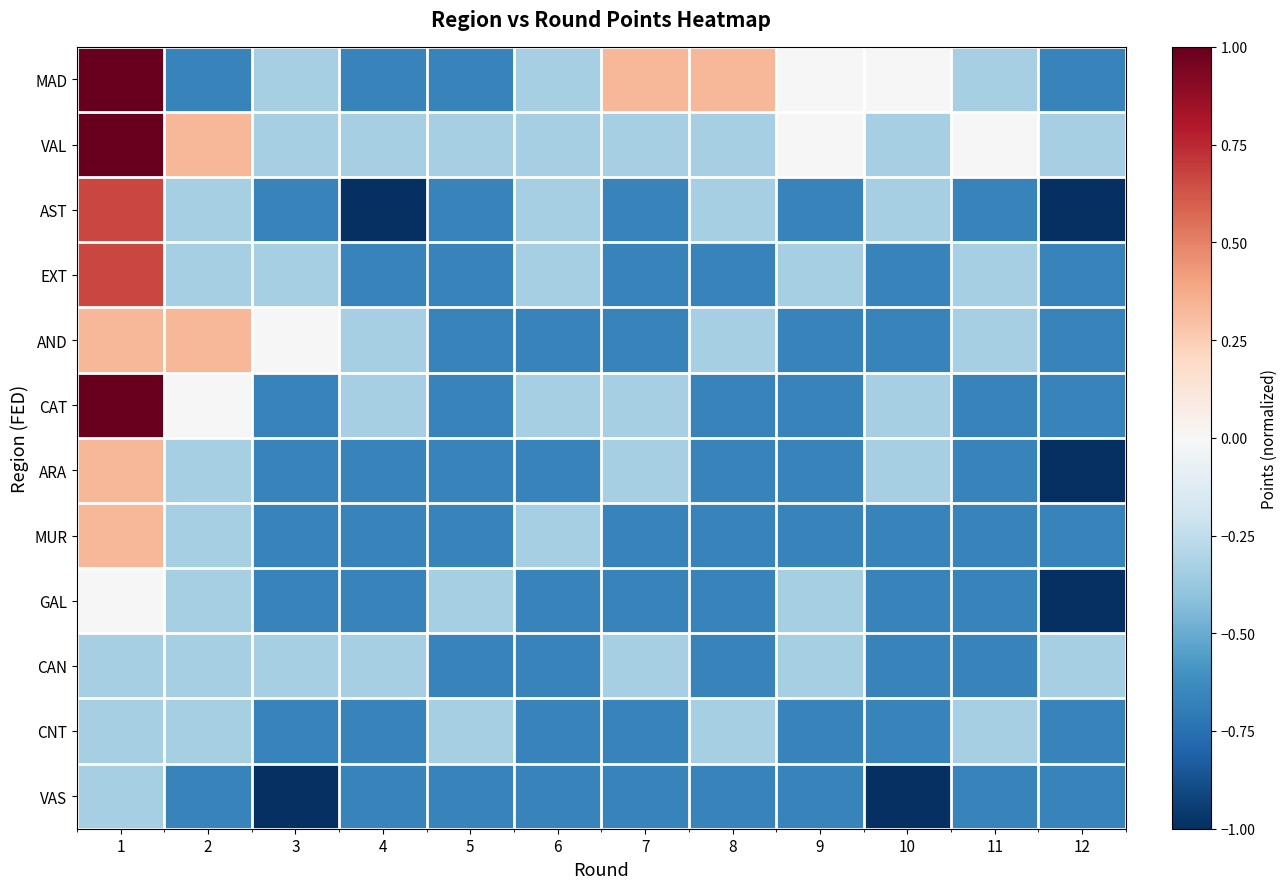

What is the total value across all series at 8?

-5.7